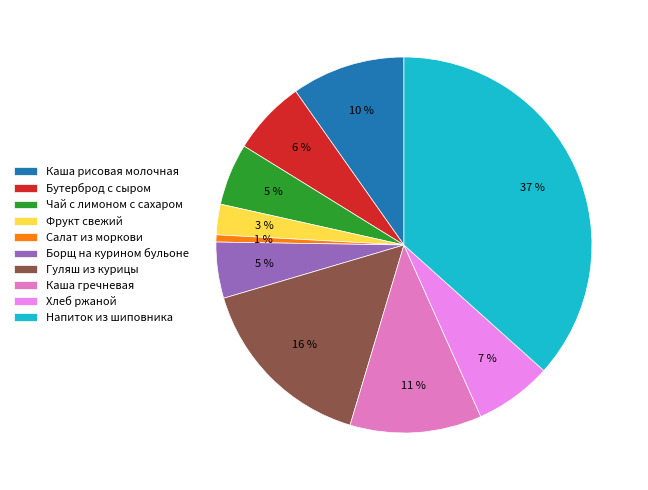

Is the sum of Чай с лимоном с сахаром and Борщ на курином бульоне greater than half?

No